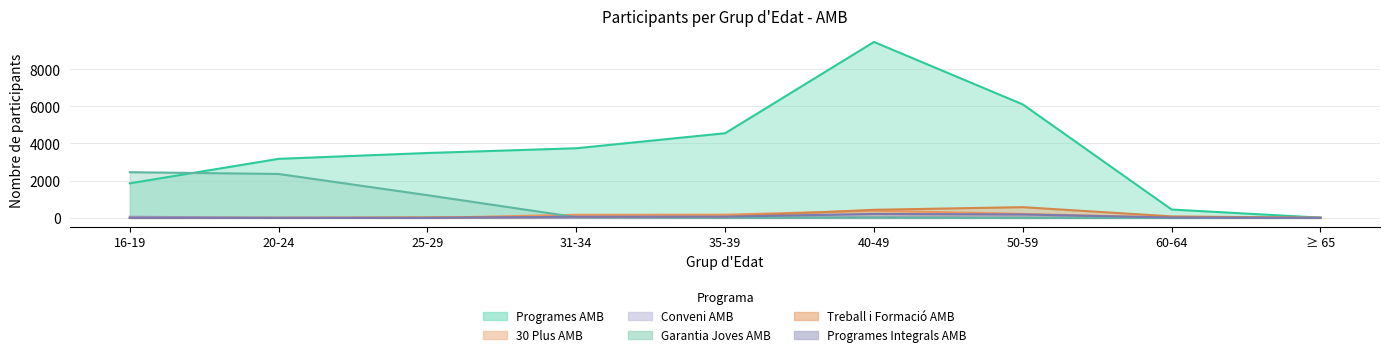

Reading right to left, extract all data points from this chart.

Programes AMB: ≥ 65=13	60-64=449	50-59=6100	40-49=9458	35-39=4552	31-34=3743	25-29=3488	20-24=3174	16-19=1857
30 Plus AMB: ≥ 65=0	60-64=16	50-59=213	40-49=385	35-39=170	31-34=166	25-29=0	20-24=0	16-19=0
Conveni AMB: ≥ 65=0	60-64=2	50-59=12	40-49=28	35-39=13	31-34=13	25-29=4	20-24=1	16-19=62
Garantia Joves AMB: ≥ 65=0	60-64=0	50-59=0	40-49=13	35-39=7	31-34=37	25-29=1219	20-24=2360	16-19=2455
Treball i Formació AMB: ≥ 65=4	60-64=80	50-59=576	40-49=435	35-39=67	31-34=49	25-29=22	20-24=3	16-19=1
Programes Integrals AMB: ≥ 65=0	60-64=18	50-59=182	40-49=212	35-39=63	31-34=59	25-29=0	20-24=0	16-19=0